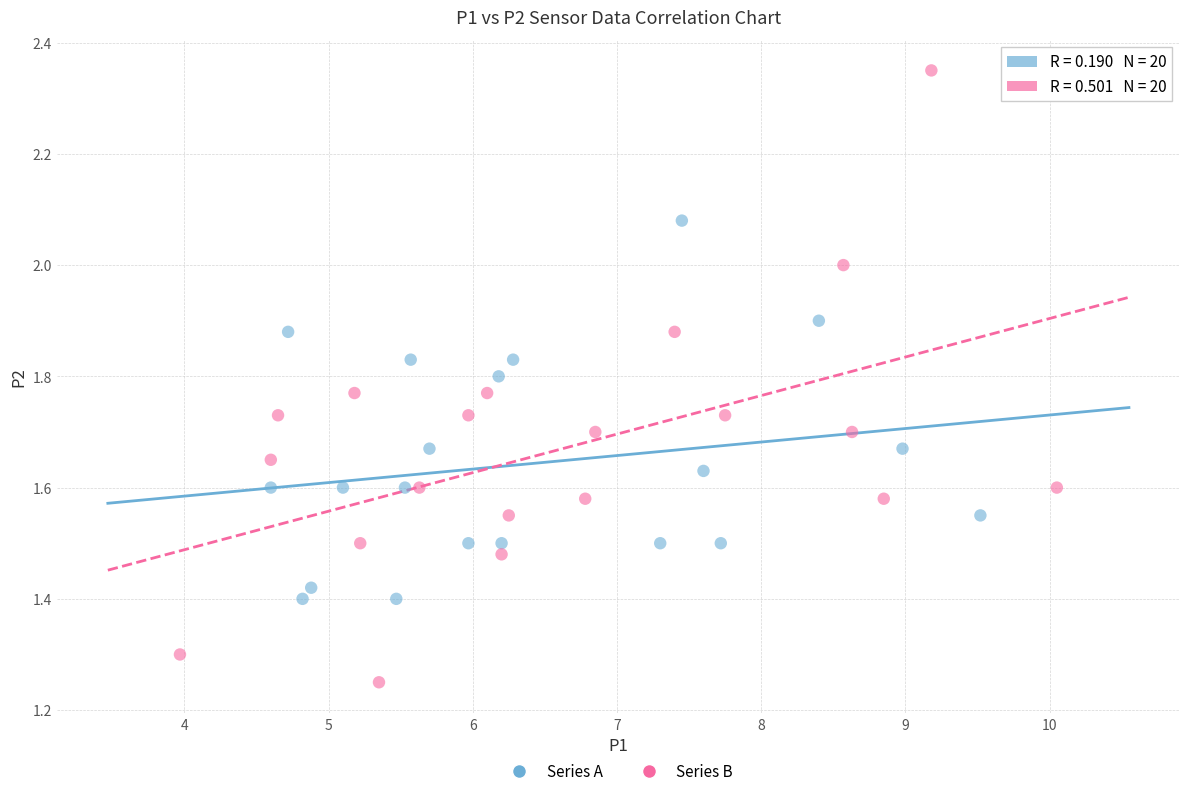

Which series contains the lowest Y value?

Series B